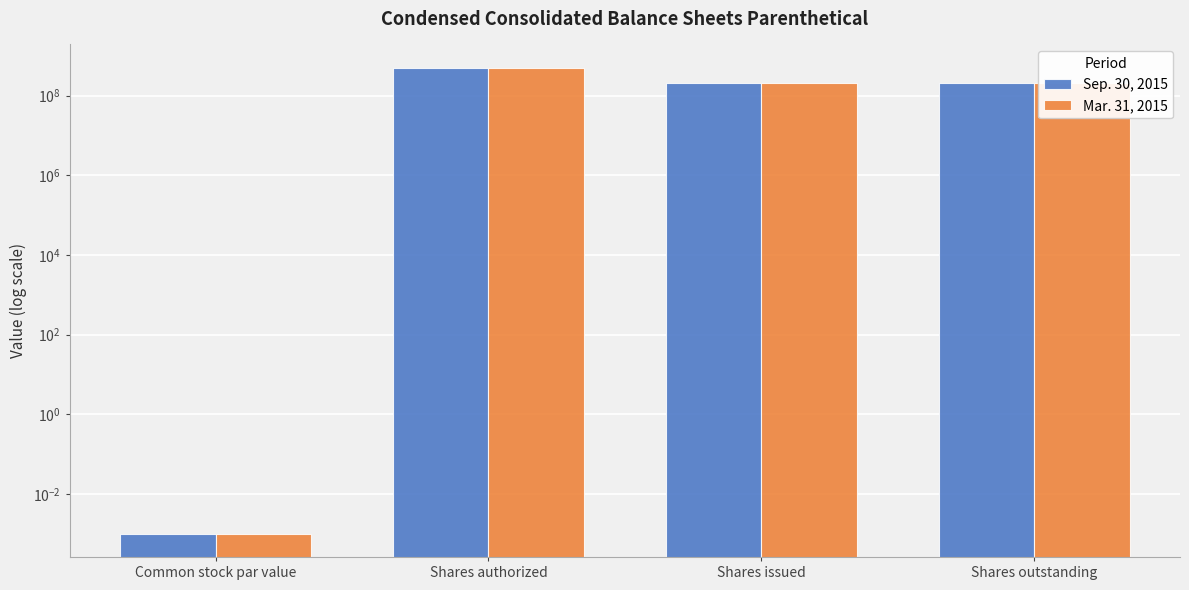

Which category has the lowest value in the Mar. 31, 2015 series?

Common stock par value